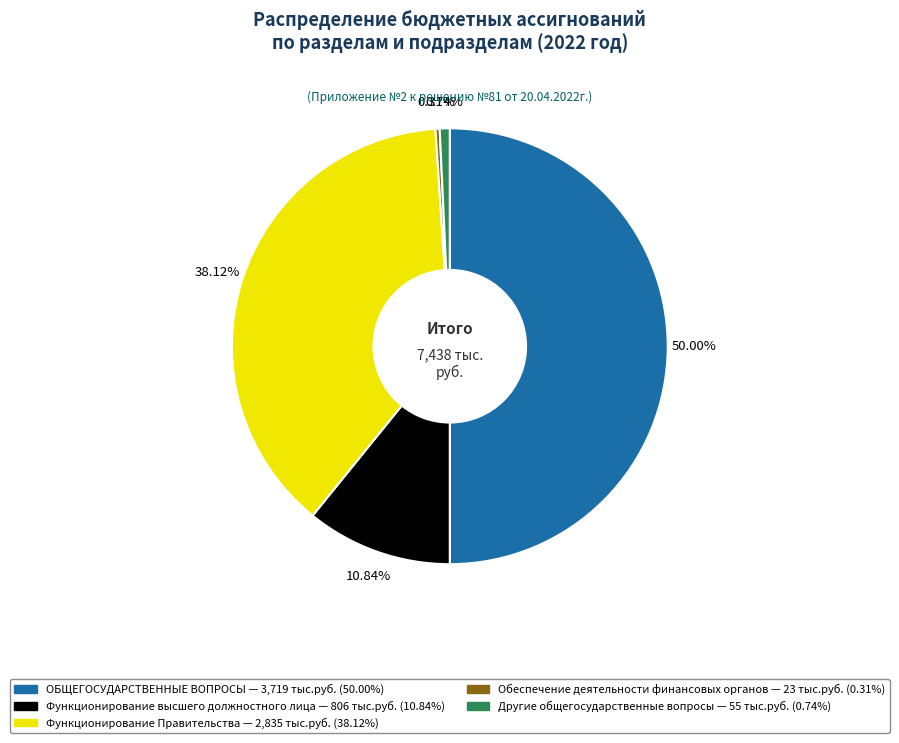

True or false: Функционирование Правительства accounts for 38% of the total.

True